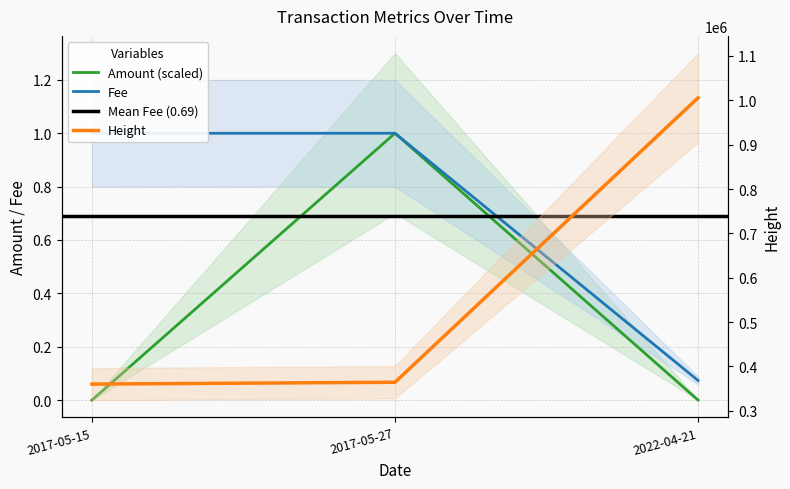

Reading left to right, extract all data points from this chart.

Amount: 2017-05-15=0.0	2017-05-27=1.0	2022-04-21=0.0
Fee: 2017-05-15=1.0	2017-05-27=1.0	2022-04-21=0.1
Height: 2017-05-15=360300.0	2017-05-27=364416.0	2022-04-21=1005560.0